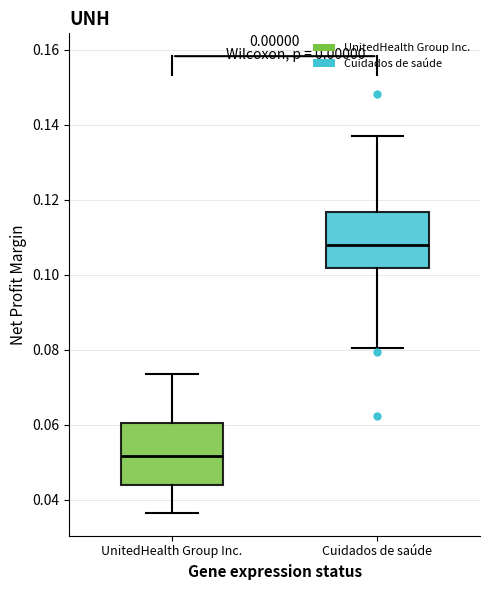

Reading left to right, read every box against the y-axis: the position of its median line, the range the box covers, and the ends of its whiskers. The values are not printed on the chart, so give them approximately, as read against the axis.

UnitedHealth Group Inc.: median 0.052, box 0.044 to 0.060, whiskers 0.036 to 0.074
Cuidados de saúde: median 0.108, box 0.102 to 0.116, whiskers 0.080 to 0.138